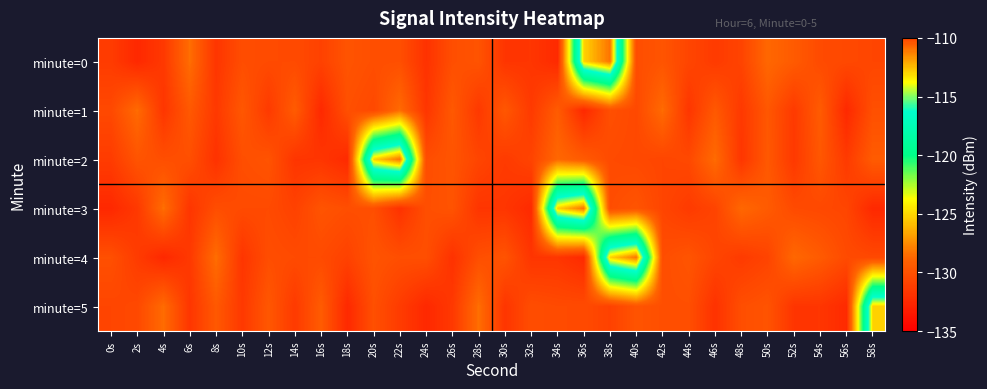

Rank the series at 42s from lowest to highest value.

minute=3, minute=2, minute=4, minute=5, minute=0, minute=1